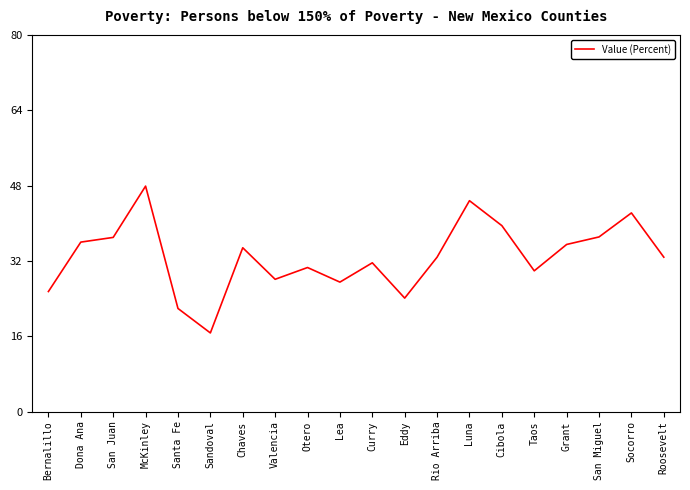

The chart shows a value of 18.4 at Curry. True or false?

False